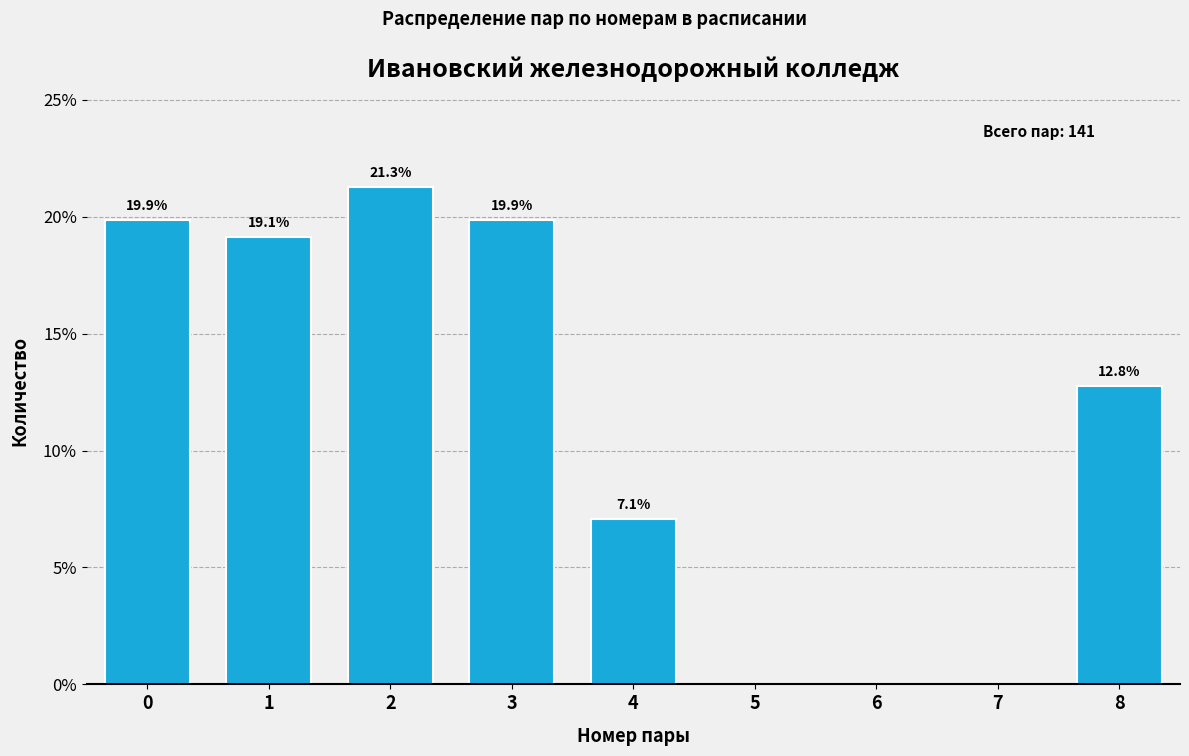

Reading left to right, list all the values displayed in this chart.

0=19.9	1=19.1	2=21.3	3=19.9	4=7.1	5=0.0	6=0.0	7=0.0	8=12.8